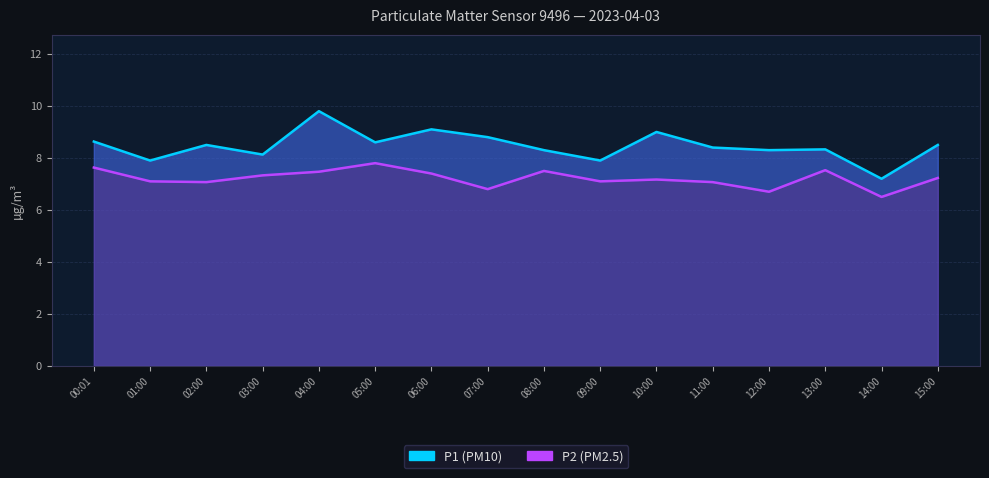

At which category does P1 line reach its first local valley?

01:00